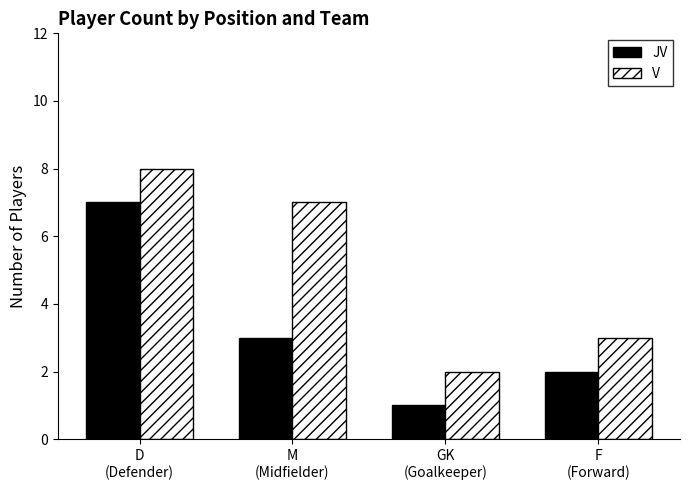

At which label does JV reach its minimum?

GK
(Goalkeeper)